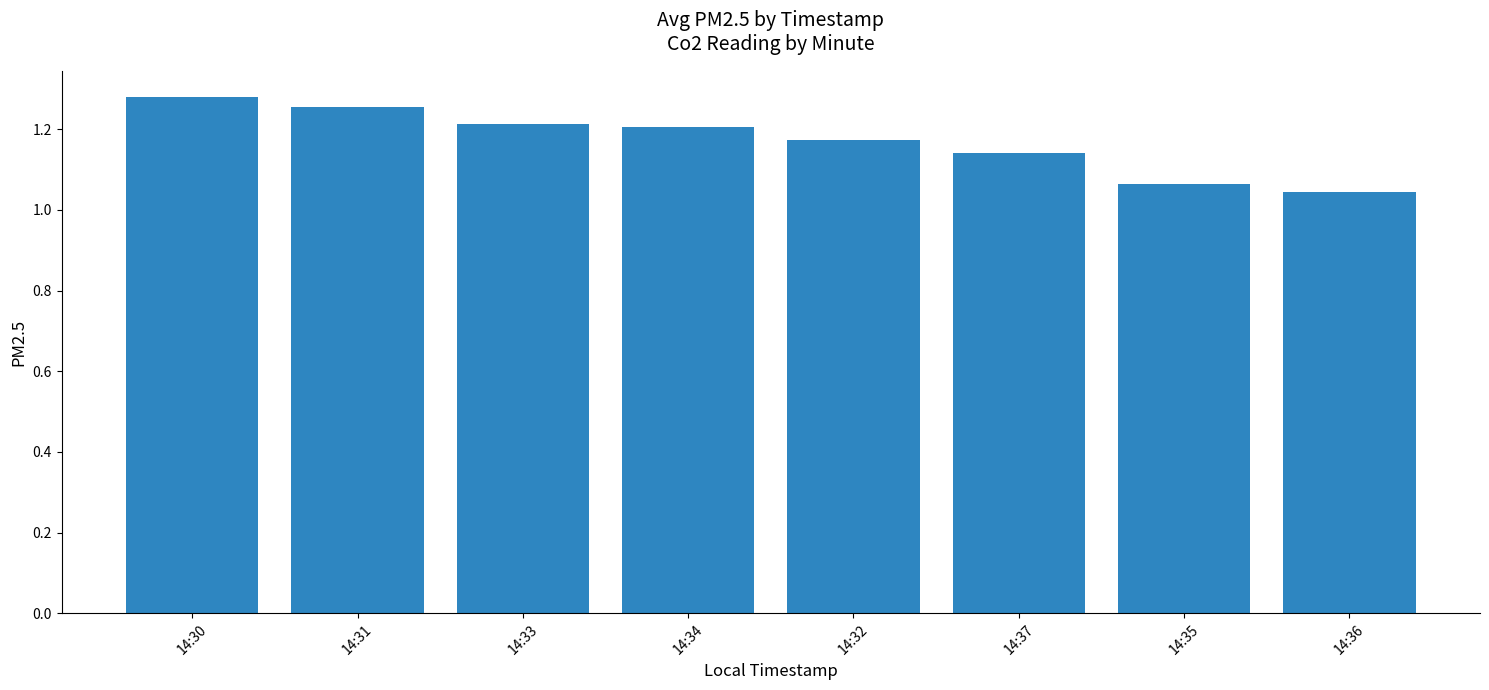

What position from the right is 14:34?

5